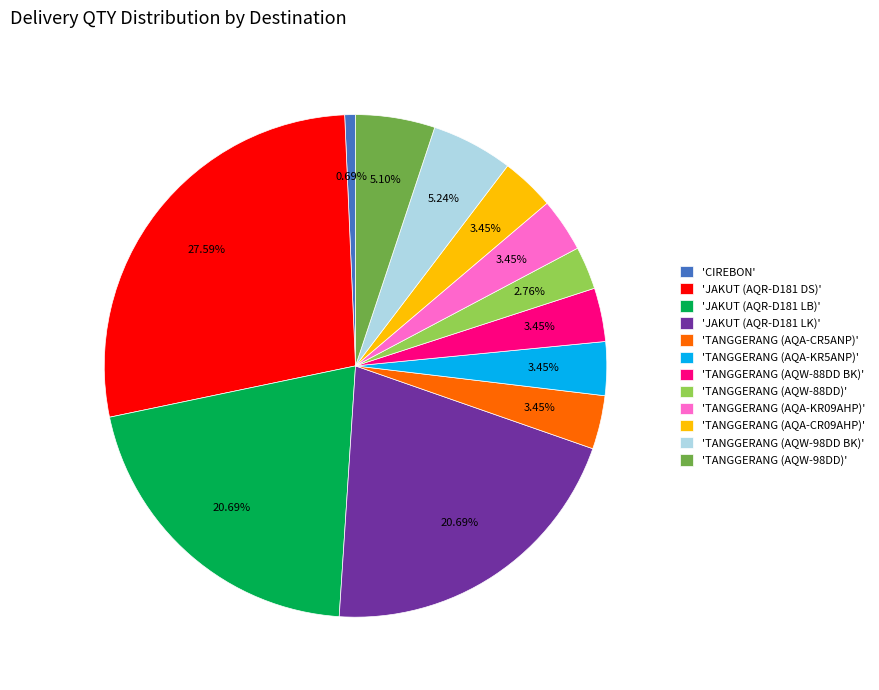

Does any single category account for the majority?

No